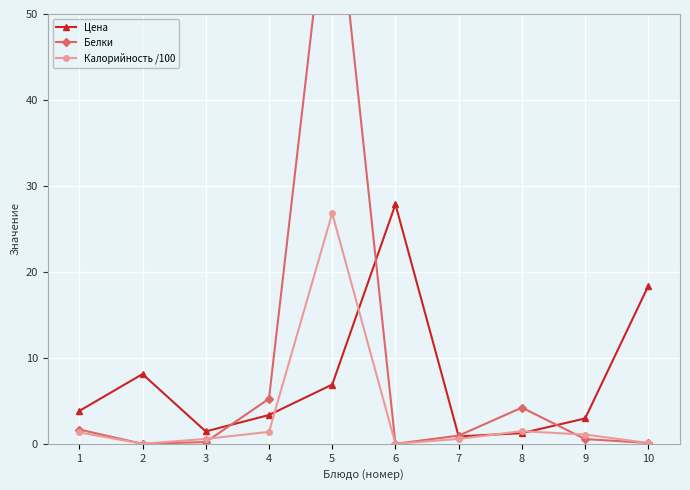

What is the value of the Калорийность /100 point at the 7th from the left?

0.6